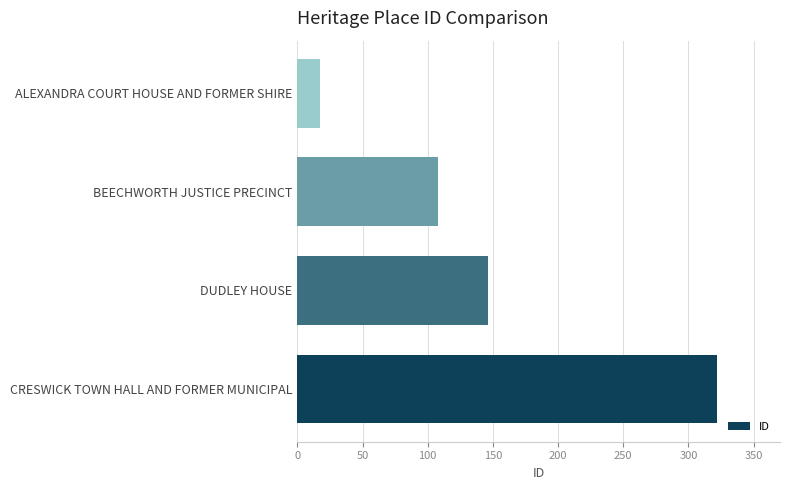

What is the sum of the values at CRESWICK TOWN HALL AND FORMER MUNICIPAL and DUDLEY HOUSE?

468